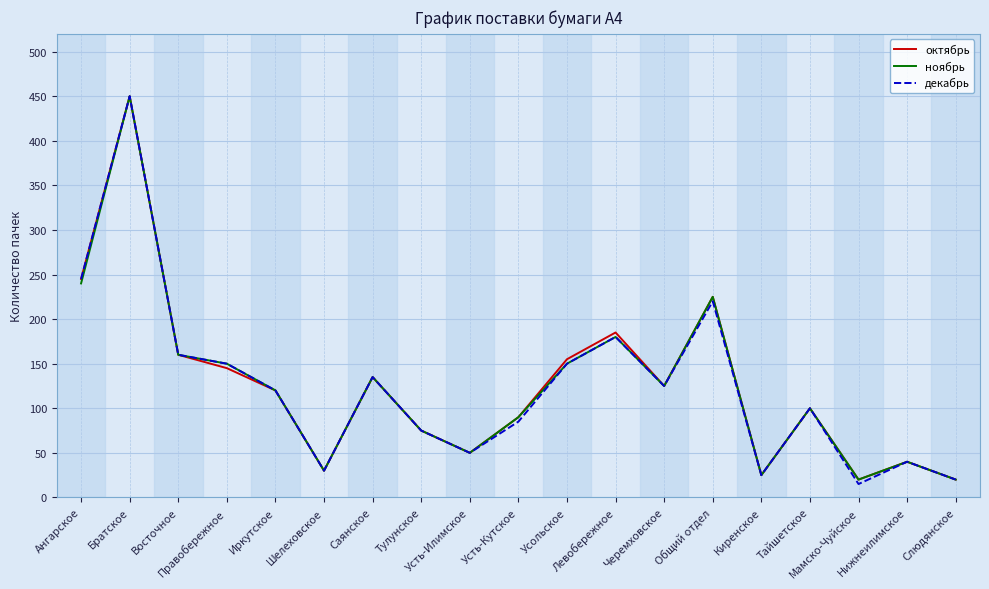

What is the maximum value for ноябрь?

450